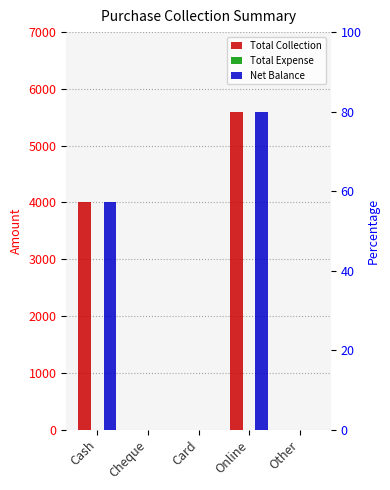

Reading left to right, transcribe all the data shown in this chart.

Total Collection: 4000	0	0	5600	0
Total Expense: 0	0	0	0	0
Net Balance: 4000	0	0	5600	0